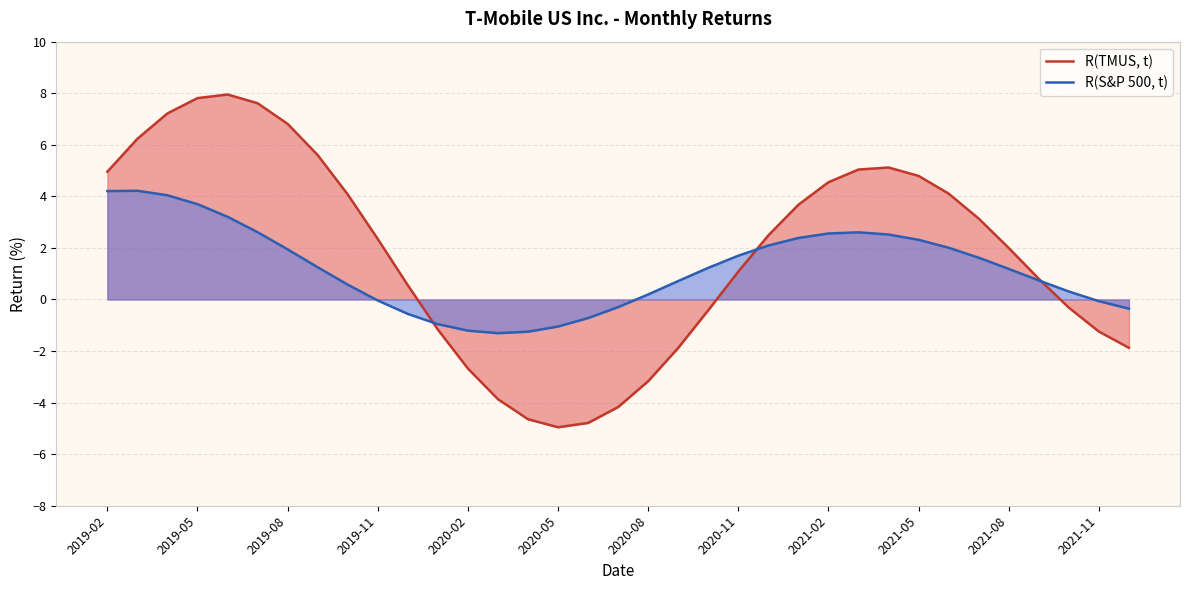

What position from the right is 34?

1